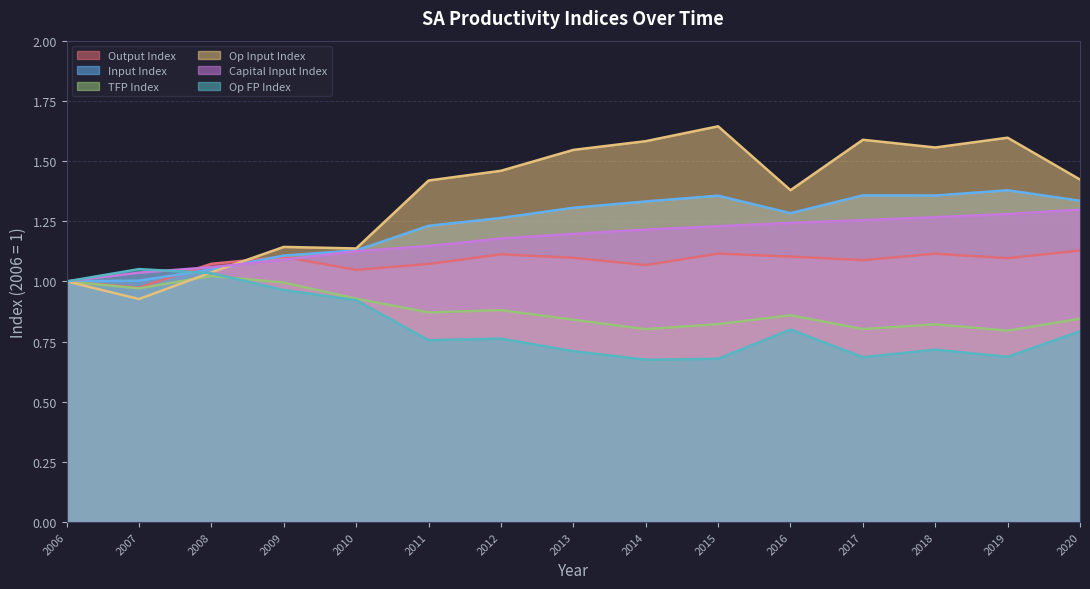

Is the value of tfpx at 2014 greater than the value of opfpx at 2009?

No